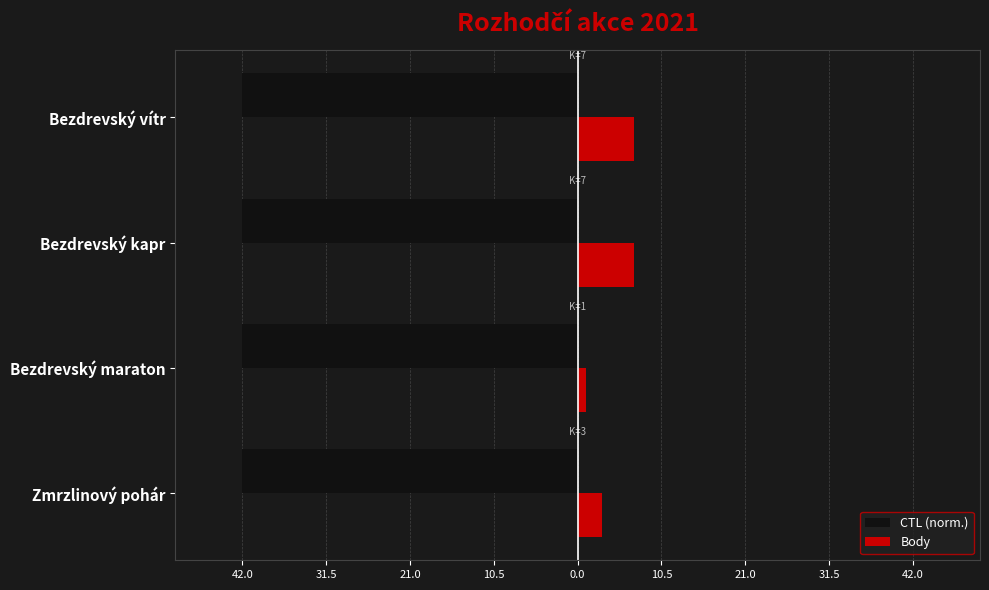

What are all the series names shown in the legend?

CTL (norm.), Body